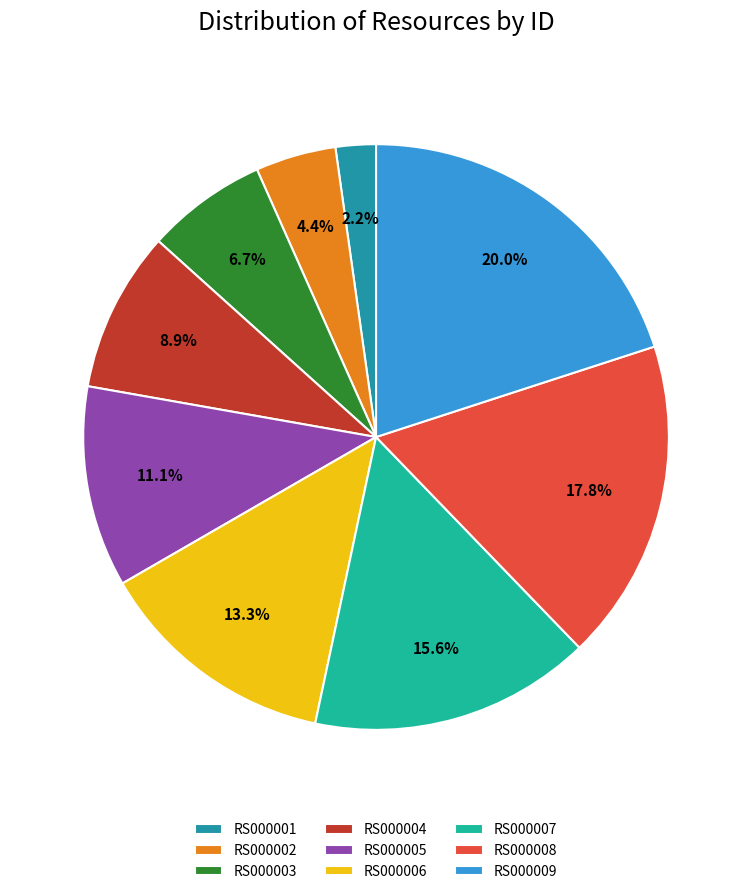

Is RS000009 the majority of the pie?

No